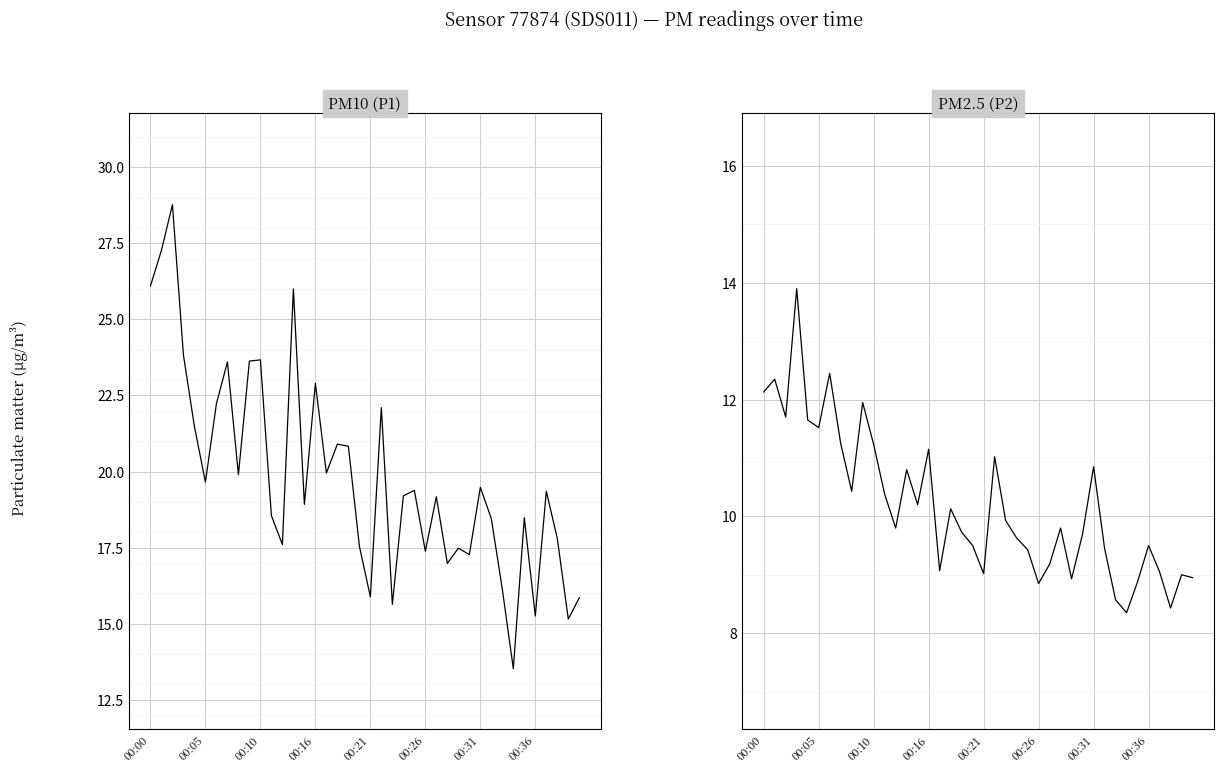

Rank the series at 24 from lowest to highest value.

P2, P1